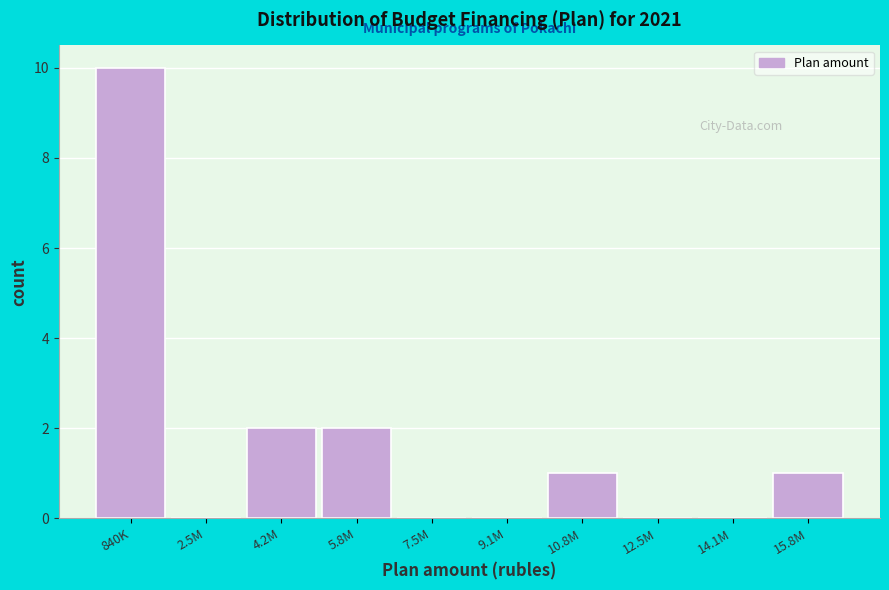

Reading right to left, extract all data points from this chart.

15.8M=1	14.1M=0	12.5M=0	10.8M=1	9.1M=0	7.5M=0	5.8M=2	4.2M=2	2.5M=0	840K=10